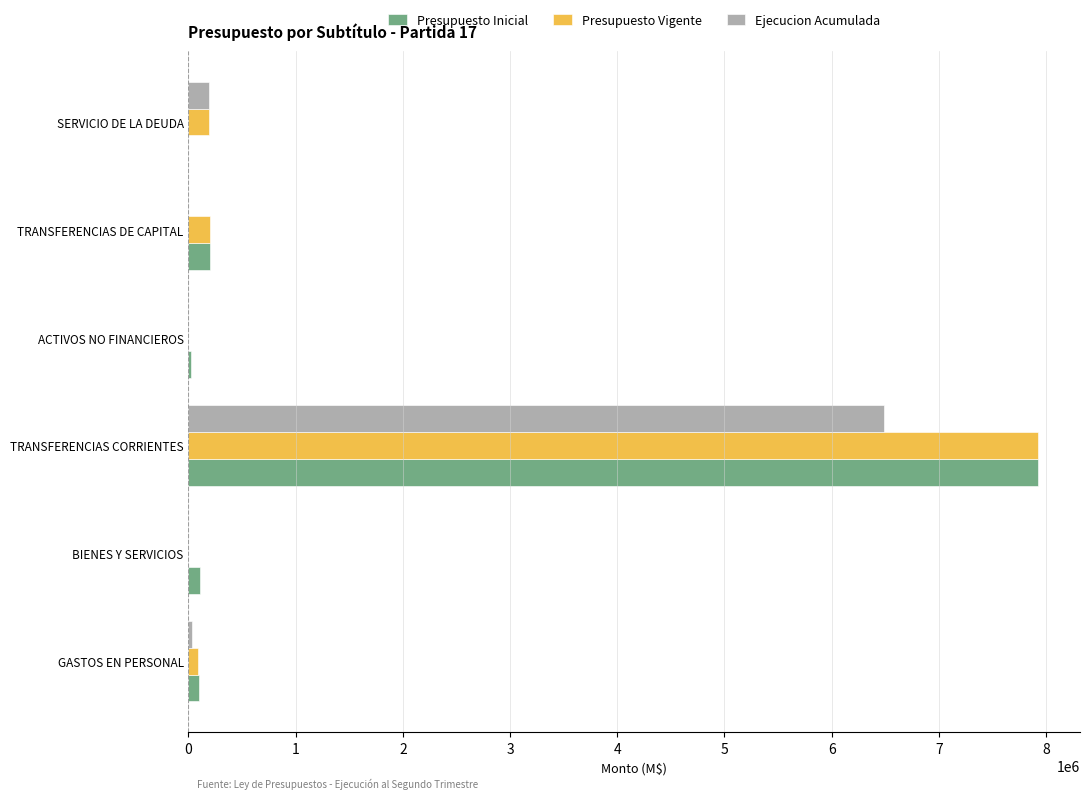

What is the highest value of the Presupuesto Vigente series?

7921000